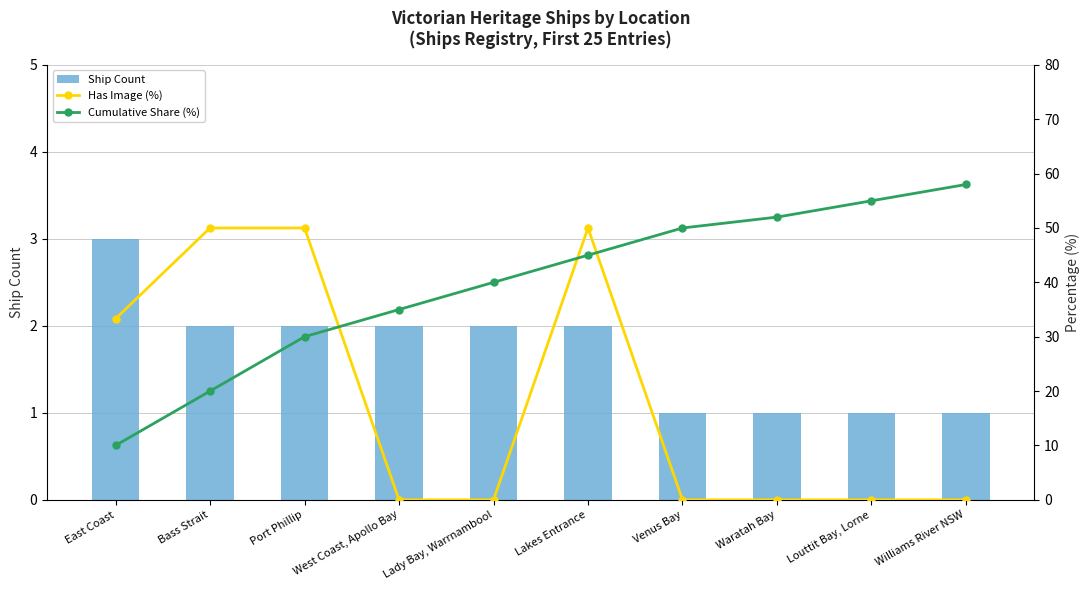

What is the total value across all series at Waratah Bay?

53.0